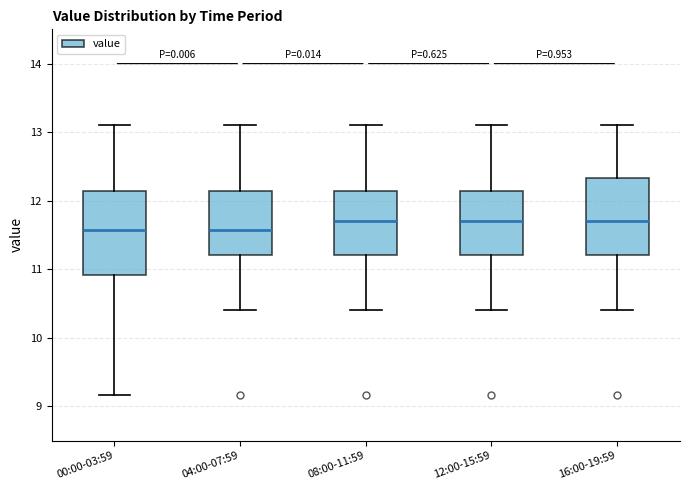

Reading left to right, read every box against the y-axis: the position of its median line, the range the box covers, and the ends of its whiskers. The values are not printed on the chart, so give them approximately, as read against the axis.

00:00-03:59: median 11.6, box 10.9 to 12.1, whiskers 9.2 to 13.1
04:00-07:59: median 11.6, box 11.2 to 12.1, whiskers 10.4 to 13.1
08:00-11:59: median 11.7, box 11.2 to 12.1, whiskers 10.4 to 13.1
12:00-15:59: median 11.7, box 11.2 to 12.1, whiskers 10.4 to 13.1
16:00-19:59: median 11.7, box 11.2 to 12.3, whiskers 10.4 to 13.1